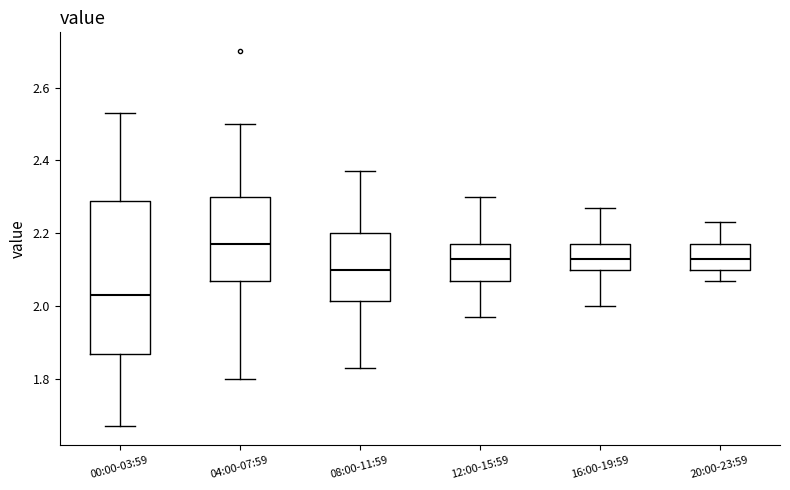

Reading left to right, transcribe this box plot: for each box, give where its median line is, the range the box spans, and where its two whiskers end, as read against the y-axis. The values are not printed on the chart, so give them approximately, as read against the axis.

00:00-03:59: median 2.04, box 1.88 to 2.30, whiskers 1.68 to 2.54
04:00-07:59: median 2.18, box 2.08 to 2.30, whiskers 1.80 to 2.50
08:00-11:59: median 2.10, box 2.02 to 2.20, whiskers 1.84 to 2.38
12:00-15:59: median 2.14, box 2.08 to 2.18, whiskers 1.98 to 2.30
16:00-19:59: median 2.14, box 2.10 to 2.18, whiskers 2.00 to 2.28
20:00-23:59: median 2.14, box 2.10 to 2.18, whiskers 2.08 to 2.24